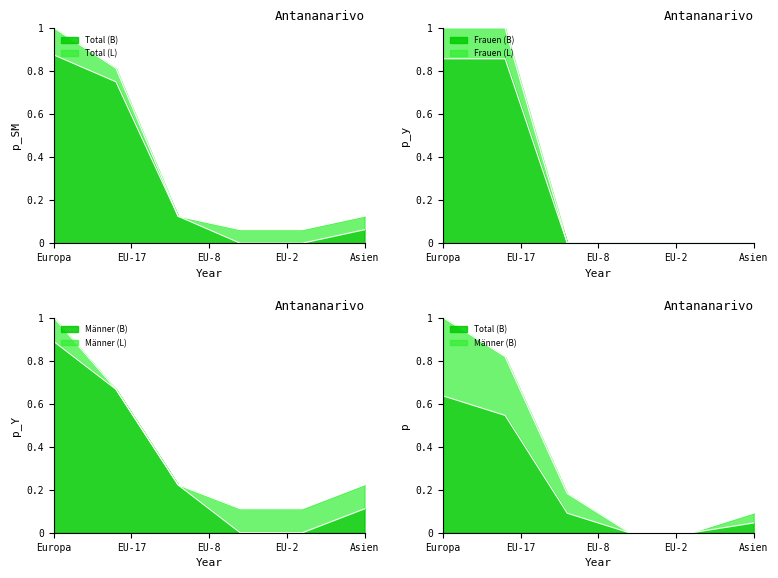

The value of Männer (B) at EU-8 is 0.1. True or false?

False